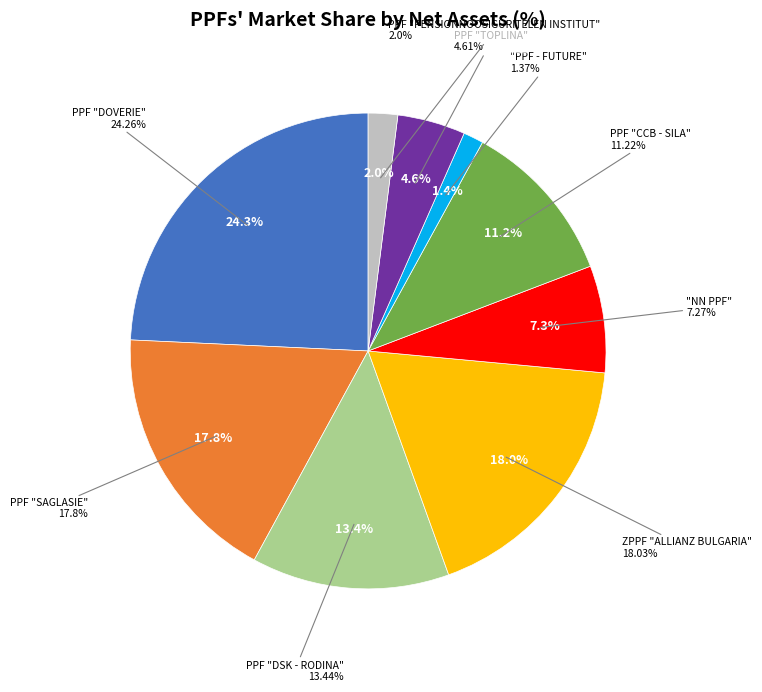

Which category has the biggest portion of the pie?

PPF "DOVERIE"